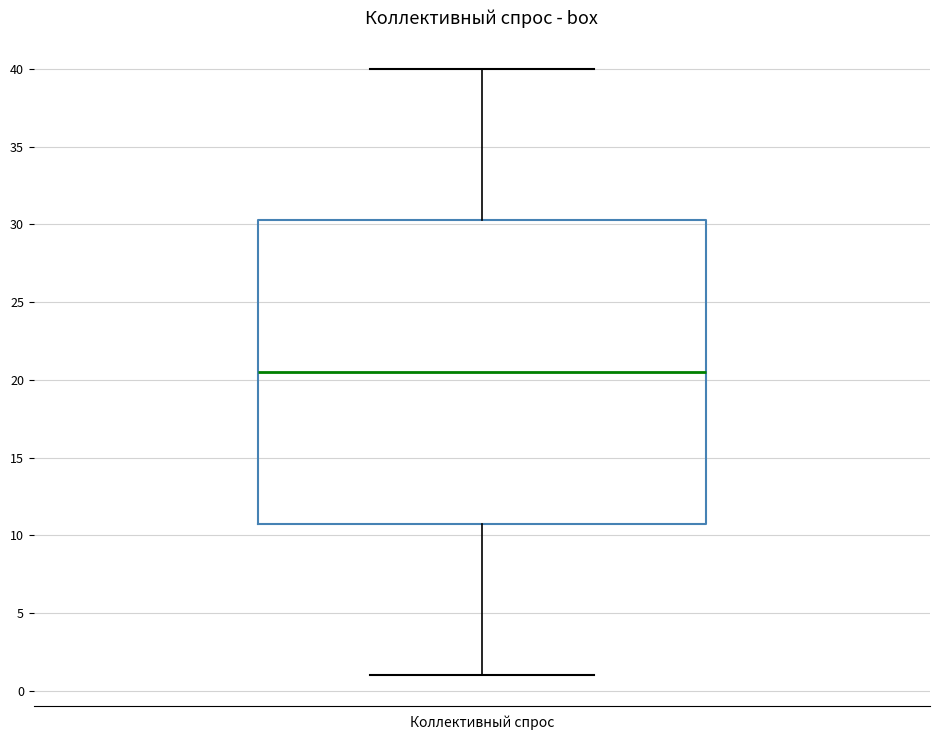

Read this box plot against the y-axis: the position of the median line, the range covered by the box, and the ends of both whiskers. The values are not printed on the chart, so give them approximately, as read against the axis.

median 20.5, box 11.0 to 30.5, whiskers 1.0 to 40.0